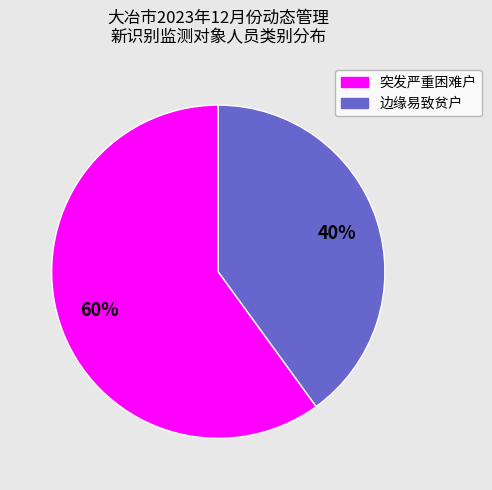

To the nearest percent, what portion does 边缘易致贫户 represent?

40%